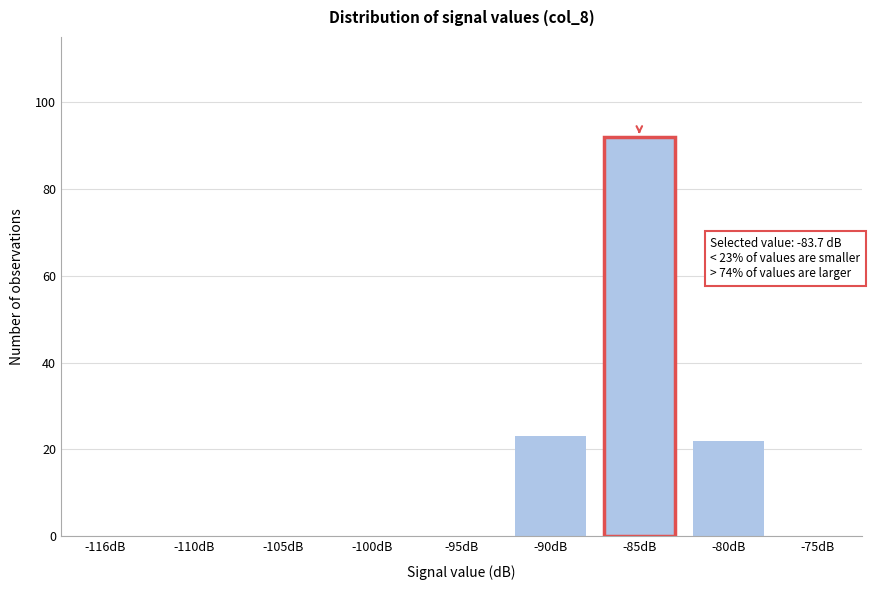

Reading left to right, what are all the values shown in this chart?

-116dB=0	-110dB=0	-105dB=0	-100dB=0	-95dB=0	-90dB=23	-85dB=92	-80dB=22	-75dB=0